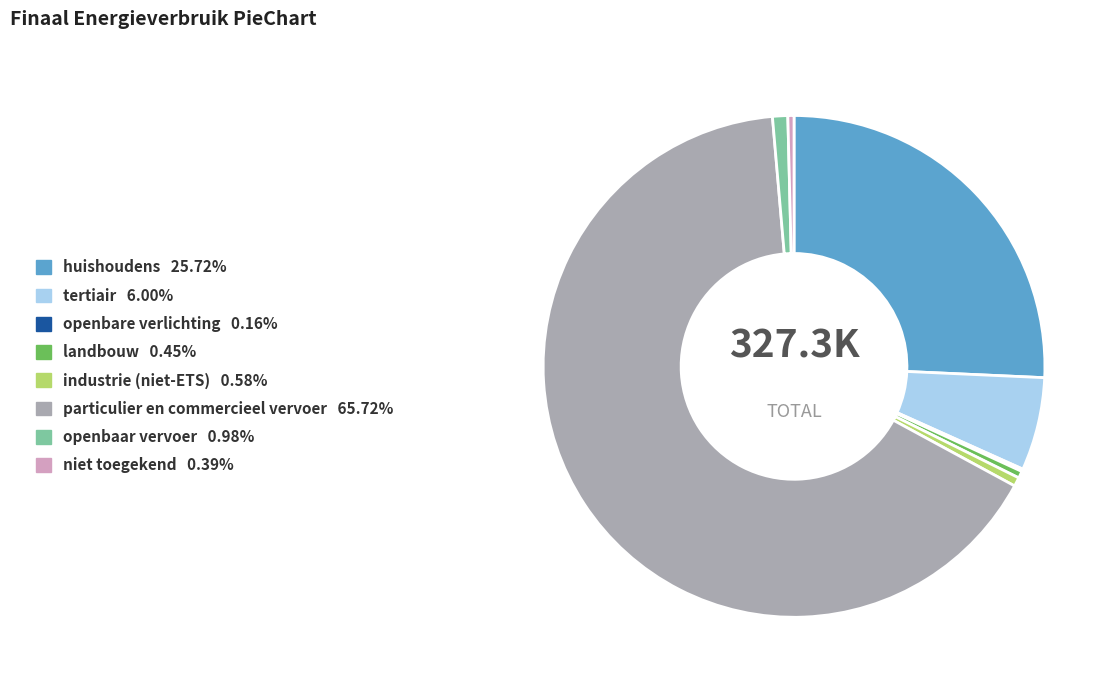

Which category has the biggest portion of the pie?

particulier en commercieel vervoer